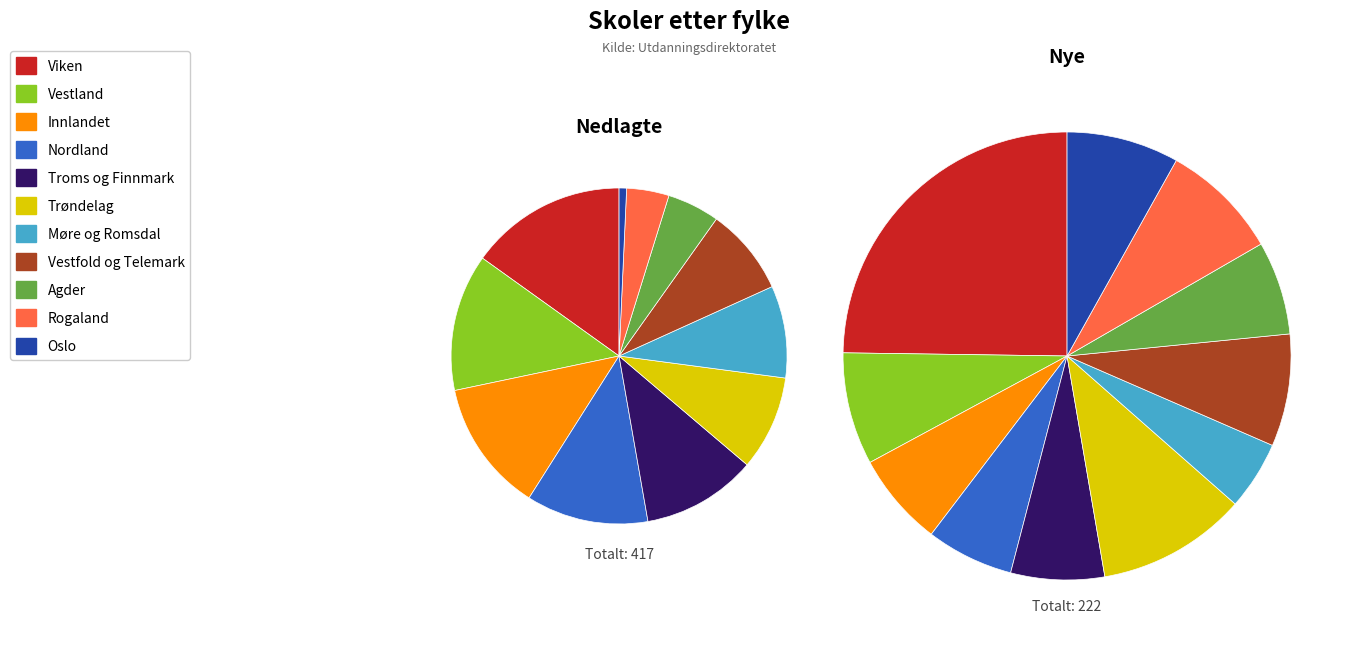

Count the number of slices in the pie.

11